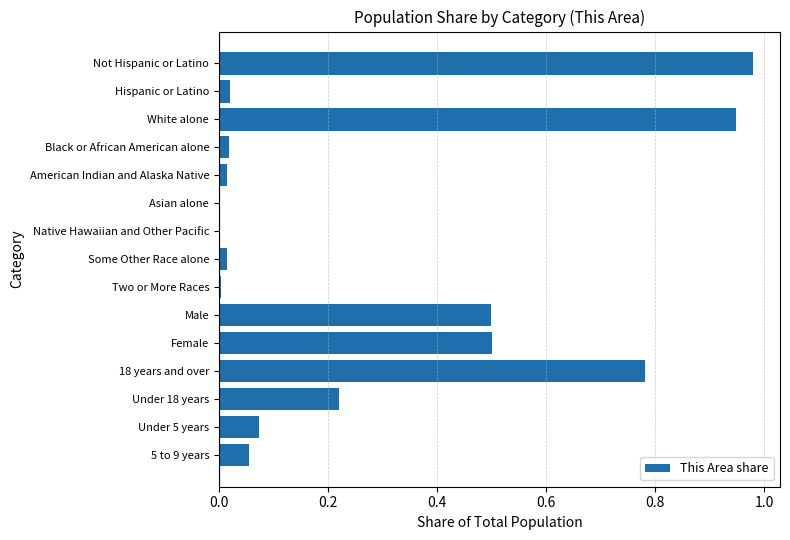

The value at Male is 0.5. True or false?

True